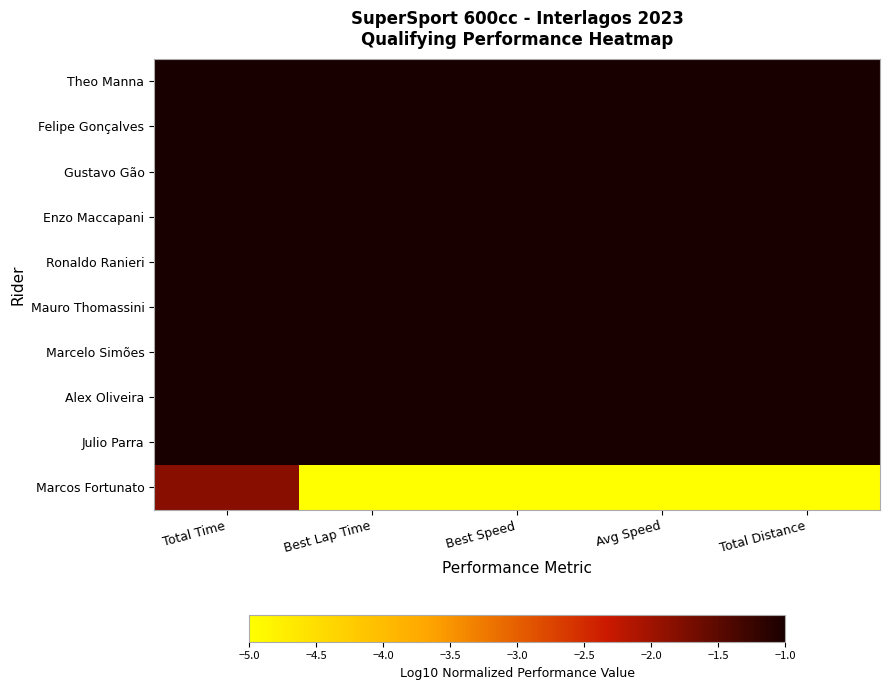

Reading left to right, list all the values displayed in this chart.

Theo Manna: Total Time=0.0	Best Lap Time=-0.1	Best Speed=0.0	Avg Speed=-0.0	Total Distance=0.0
Felipe Gonçalves: Total Time=-0.0	Best Lap Time=-0.1	Best Speed=-0.0	Avg Speed=-0.0	Total Distance=0.0
Gustavo Gão: Total Time=-0.0	Best Lap Time=-0.1	Best Speed=-0.0	Avg Speed=0.0	Total Distance=0.0
Enzo Maccapani: Total Time=-0.0	Best Lap Time=-0.1	Best Speed=-0.0	Avg Speed=-0.0	Total Distance=0.0
Ronaldo Ranieri: Total Time=-0.0	Best Lap Time=-0.1	Best Speed=-0.0	Avg Speed=-0.0	Total Distance=0.0
Mauro Thomassini: Total Time=-0.2	Best Lap Time=-0.1	Best Speed=-0.0	Avg Speed=-0.1	Total Distance=-0.2
Marcelo Simões: Total Time=-0.0	Best Lap Time=-0.1	Best Speed=-0.0	Avg Speed=-0.0	Total Distance=0.0
Alex Oliveira: Total Time=-0.0	Best Lap Time=-0.1	Best Speed=-0.0	Avg Speed=-0.0	Total Distance=0.0
Julio Parra: Total Time=-0.5	Best Lap Time=0.0	Best Speed=-0.1	Avg Speed=-0.3	Total Distance=-0.7
Marcos Fortunato: Total Time=-1.8	Best Lap Time=-5.0	Best Speed=-5.0	Avg Speed=-5.0	Total Distance=-5.0